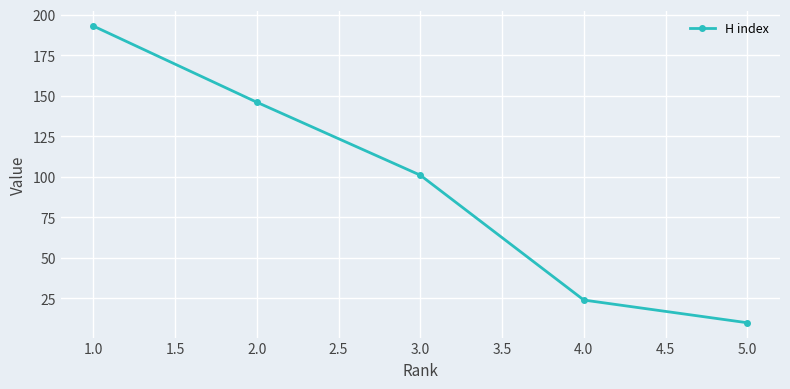

Does the chart display data point markers on the line(s)?

Yes